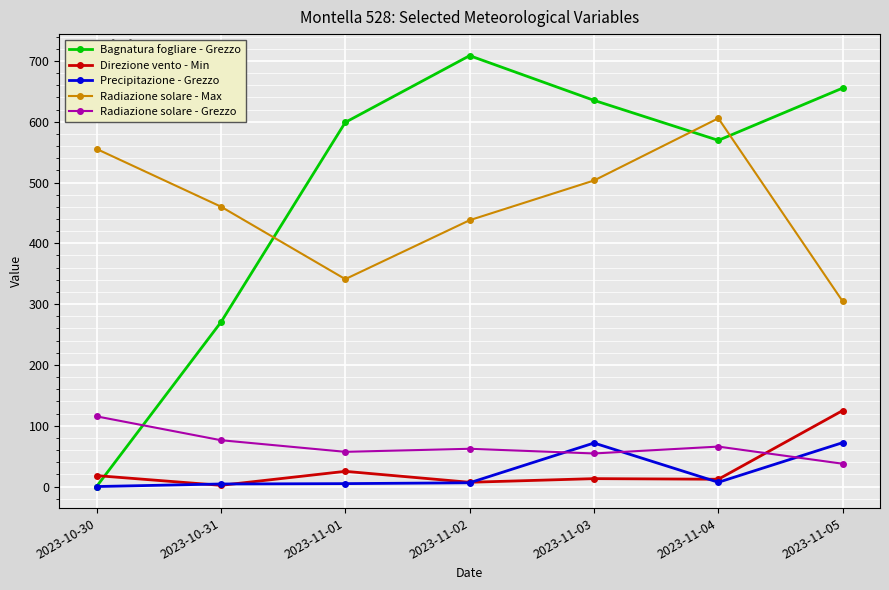

Where is the first local maximum for Radiazione solare - Max?

2023-11-04